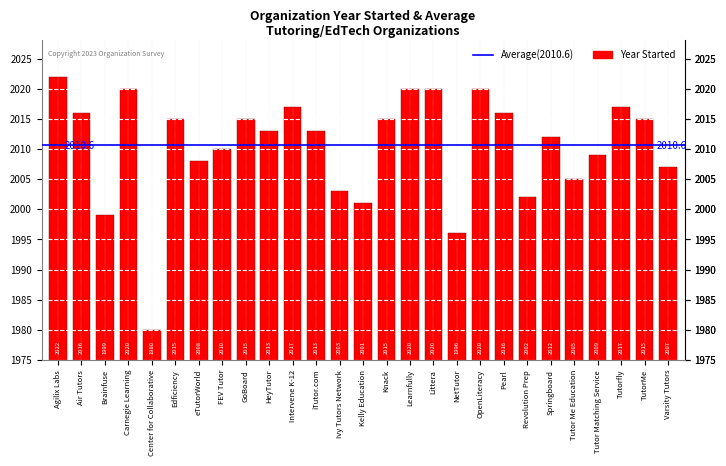

Which has a higher value, Edficiency or OpenLiteracy?

OpenLiteracy